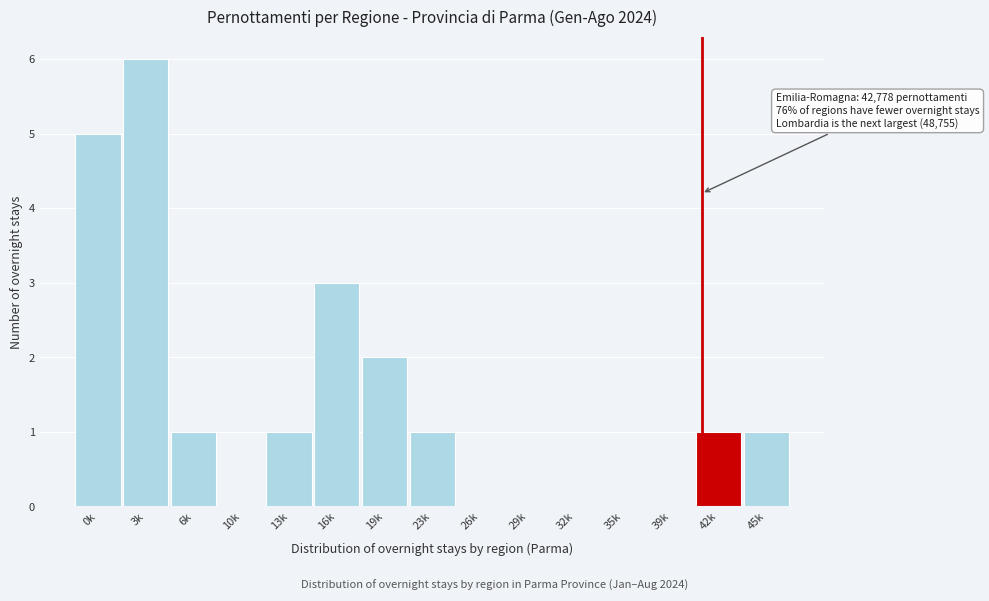

Reading left to right, transcribe all the data shown in this chart.

0k=5	3k=6	6k=1	10k=0	13k=1	16k=3	19k=2	23k=1	26k=0	29k=0	32k=0	35k=0	39k=0	42k=1	45k=1